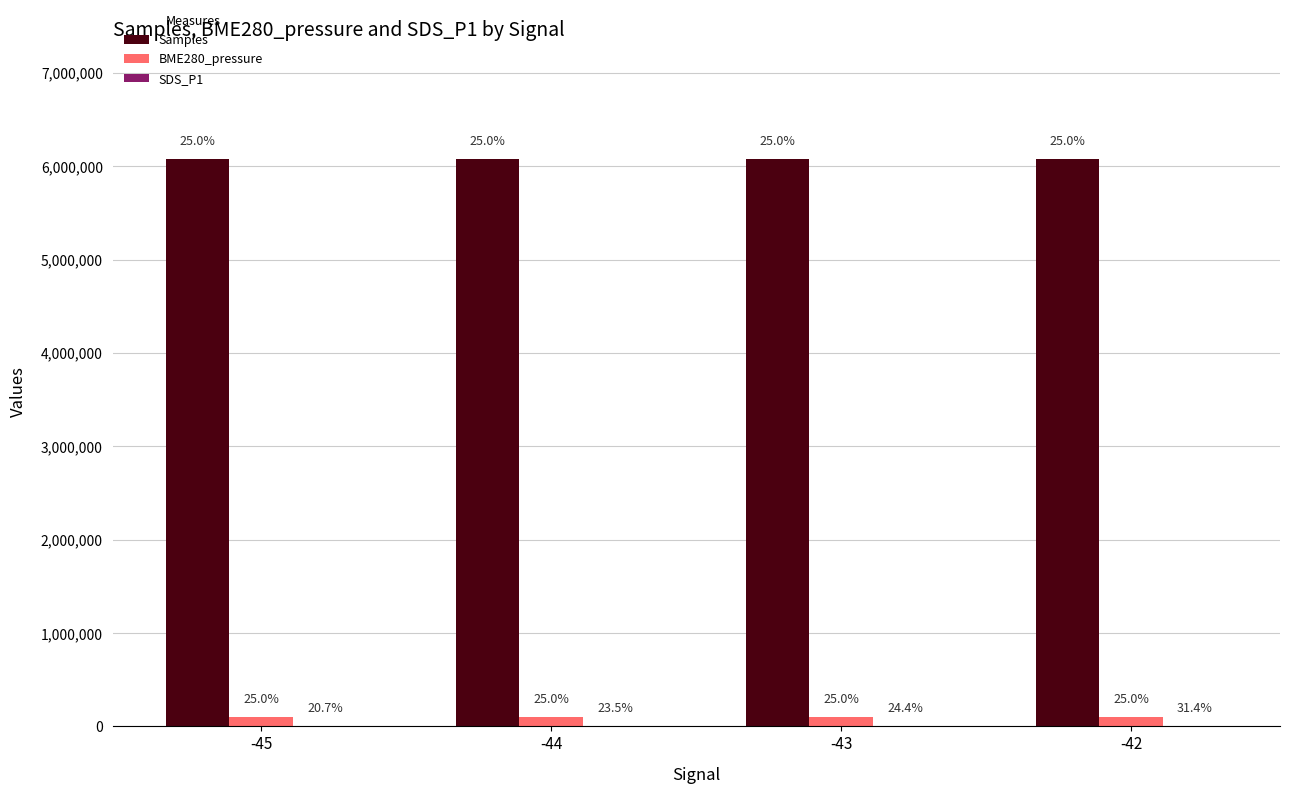

At which category does the chart reach its minimum across all series?

-45